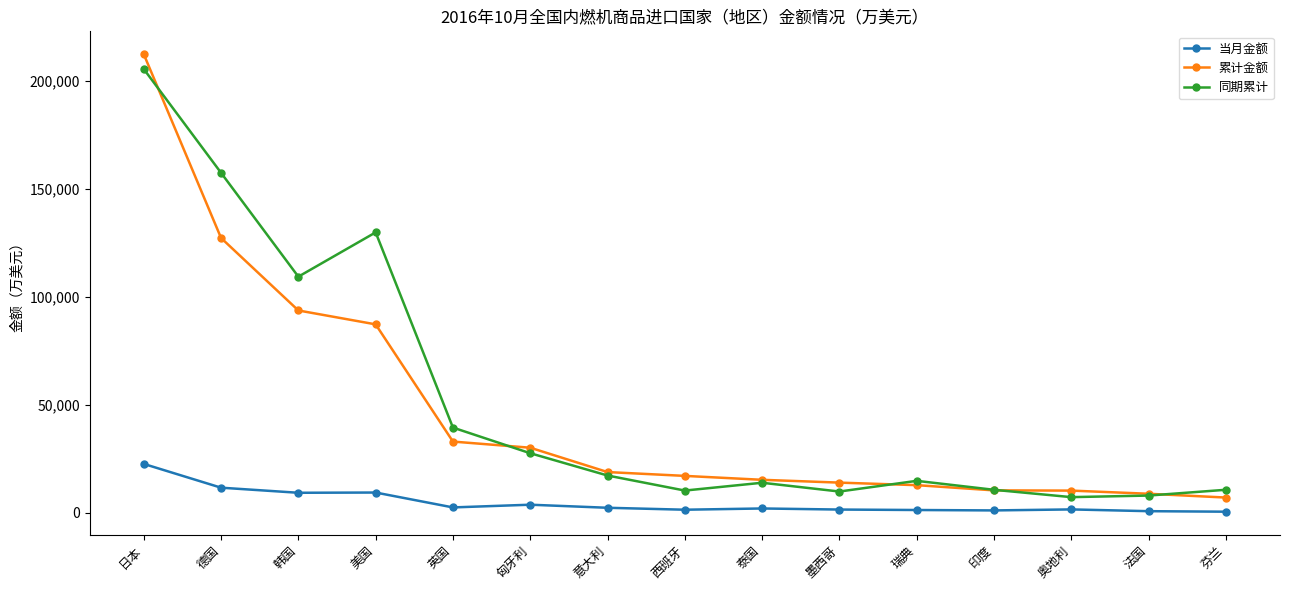

What is the highest value of the 同期累计 series?

205591.7